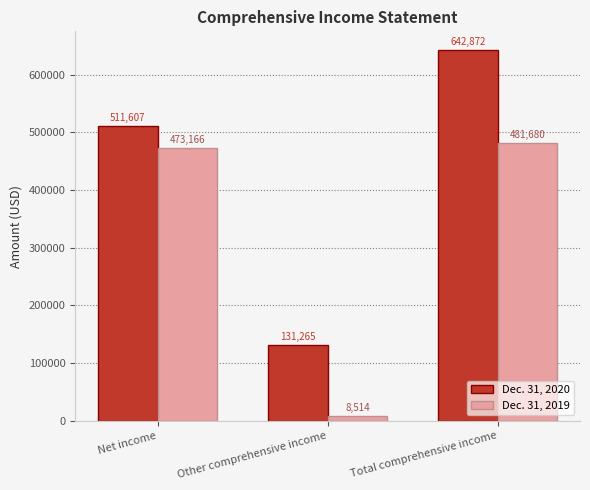

Rank the categories by Dec. 31, 2019 value from lowest to highest.

Other comprehensive income, Net income, Total comprehensive income